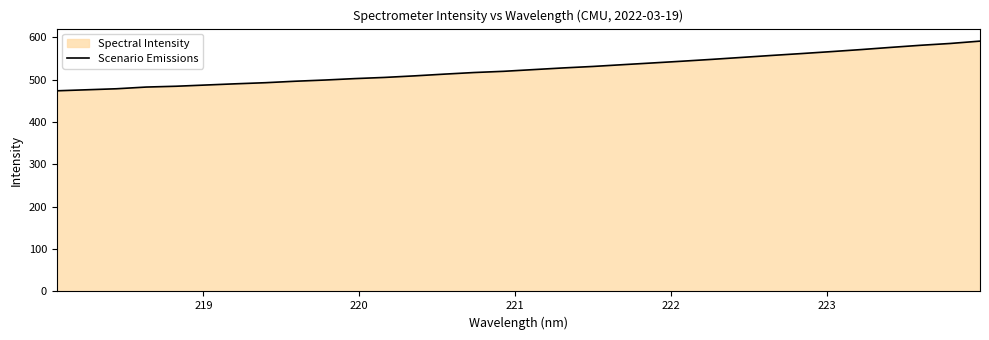

What is the greatest value displayed?

591.3